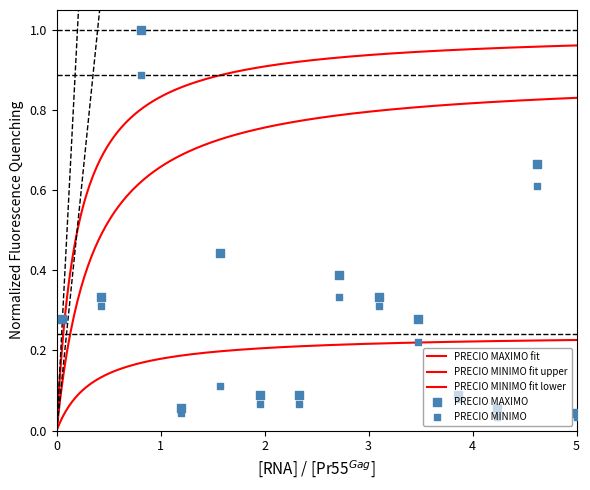

Which series has the largest Y range (max minus min)?

PRECIO MAXIMO